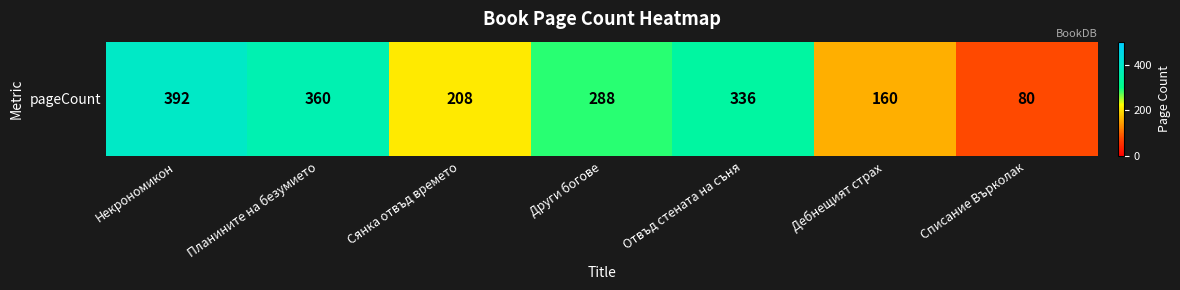

The chart shows a value of 392 at Некрономикон. True or false?

True